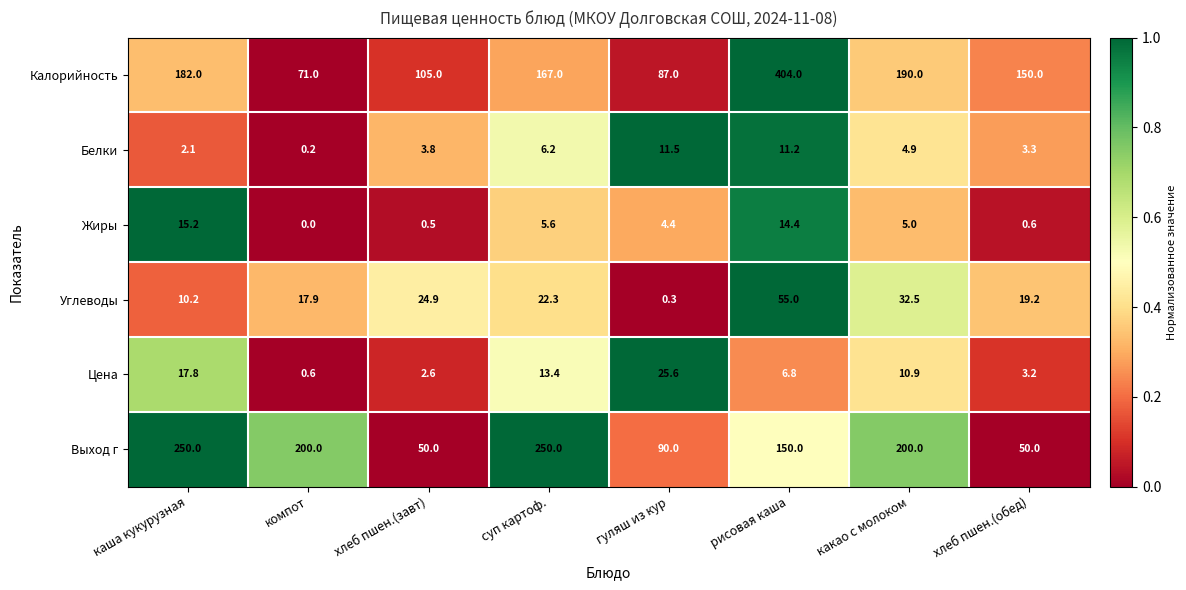

What is the sum of the Выход г values at какао с молоком and компот?

400.0